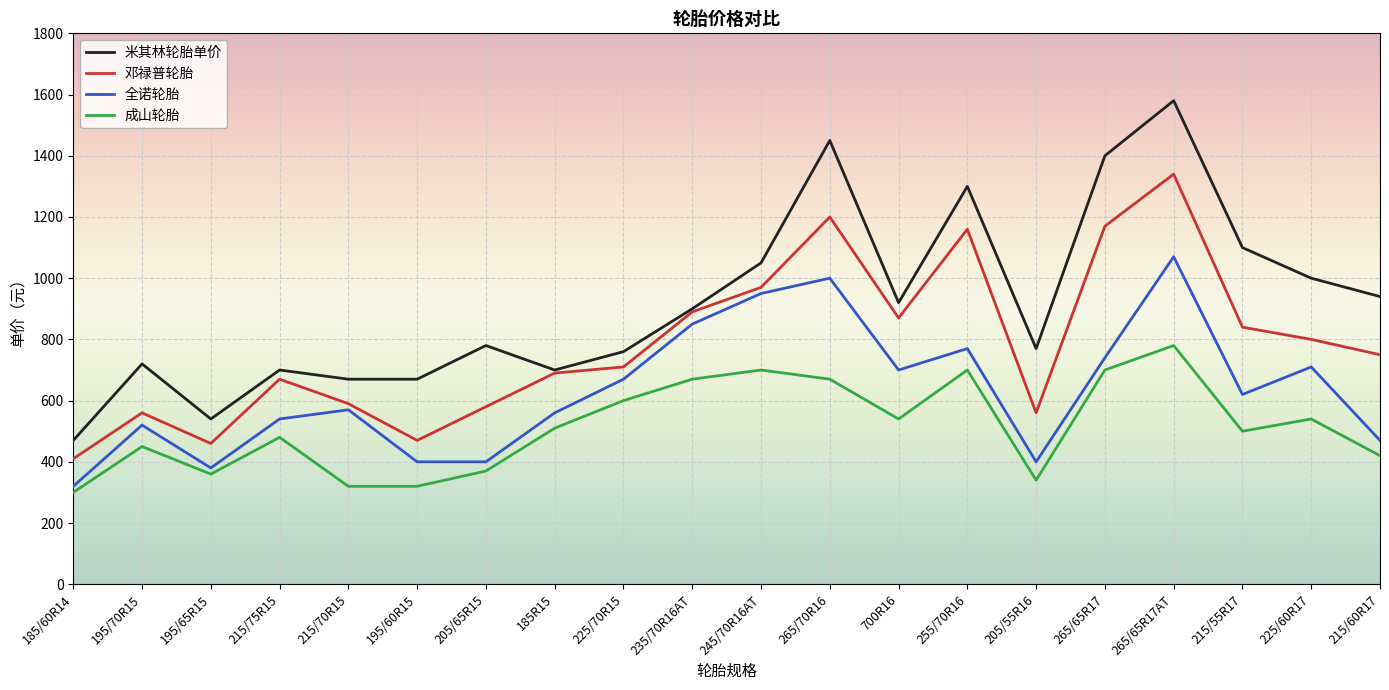

Where is the first local minimum for 邓禄普轮胎?

195/65R15